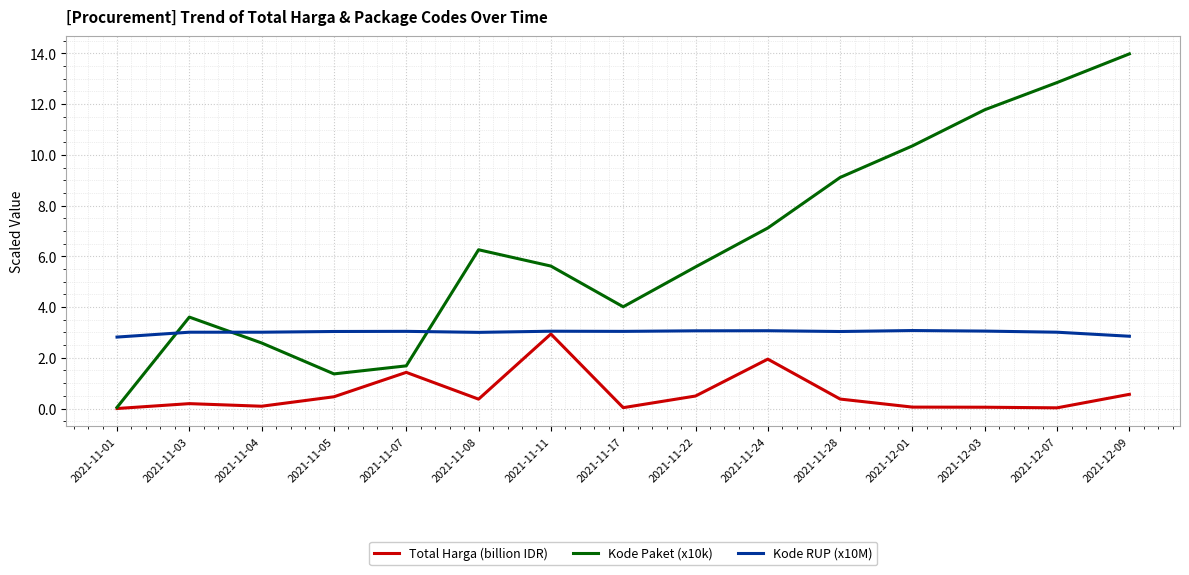

The Total Harga (billion IDR) series shows 0.1 at 2021-11-04. True or false?

True